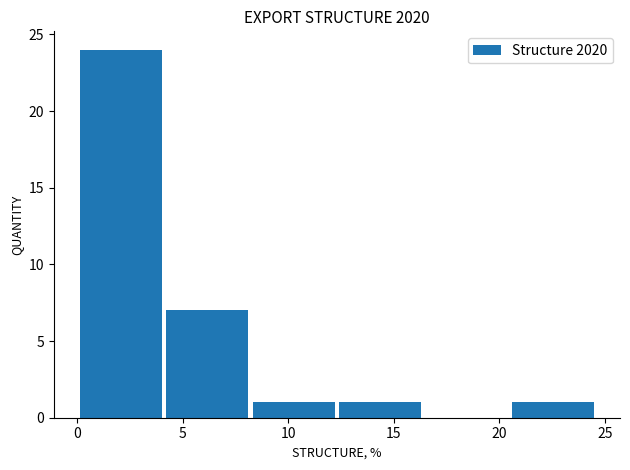

Reading left to right, list every bar in this chart as the range it spans on the x-axis followed by its height. Neither the bar edges nor the heights are printed on the chart, so give them approximately, as read against the axes.

0.0 to 4.0: 24
4.0 to 8.0: 7
8.0 to 12.5: 1
12.5 to 16.5: 1
16.5 to 20.5: 0
20.5 to 24.5: 1